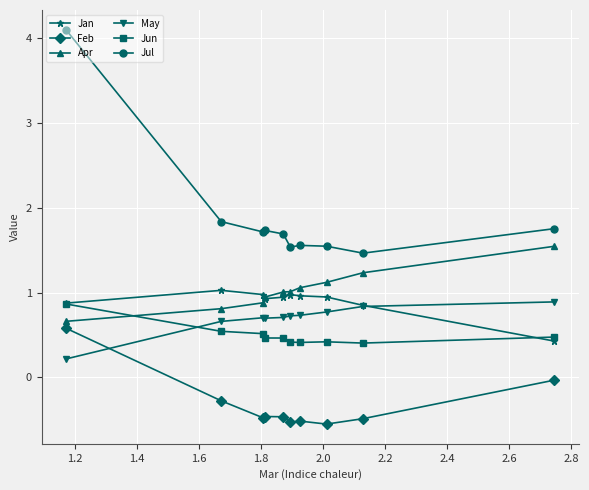

True or false: Jul and Jan intersect in this chart.

False